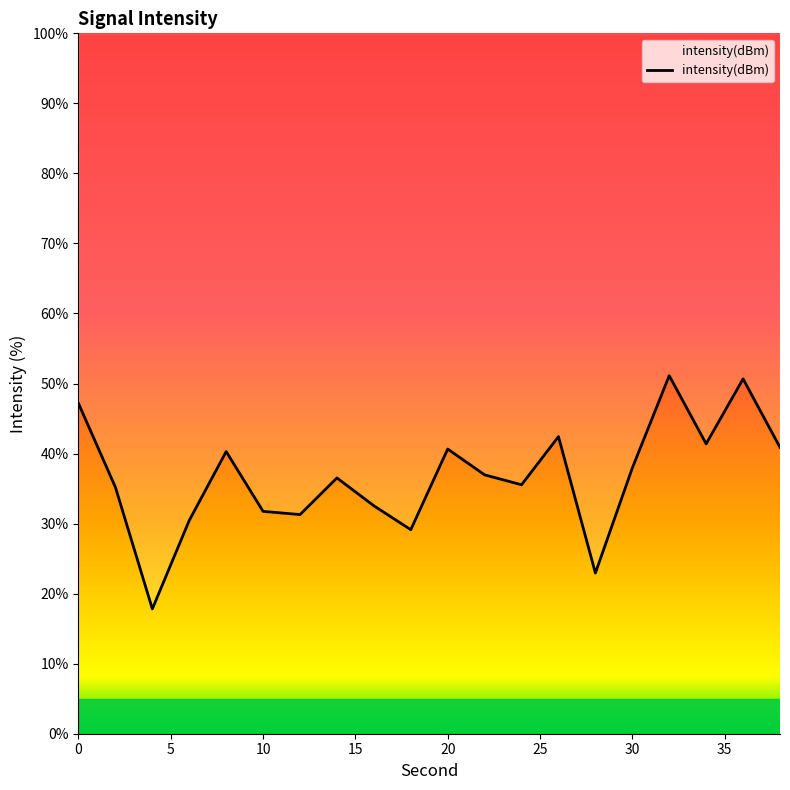

Between 25 and 40, which is larger?

40